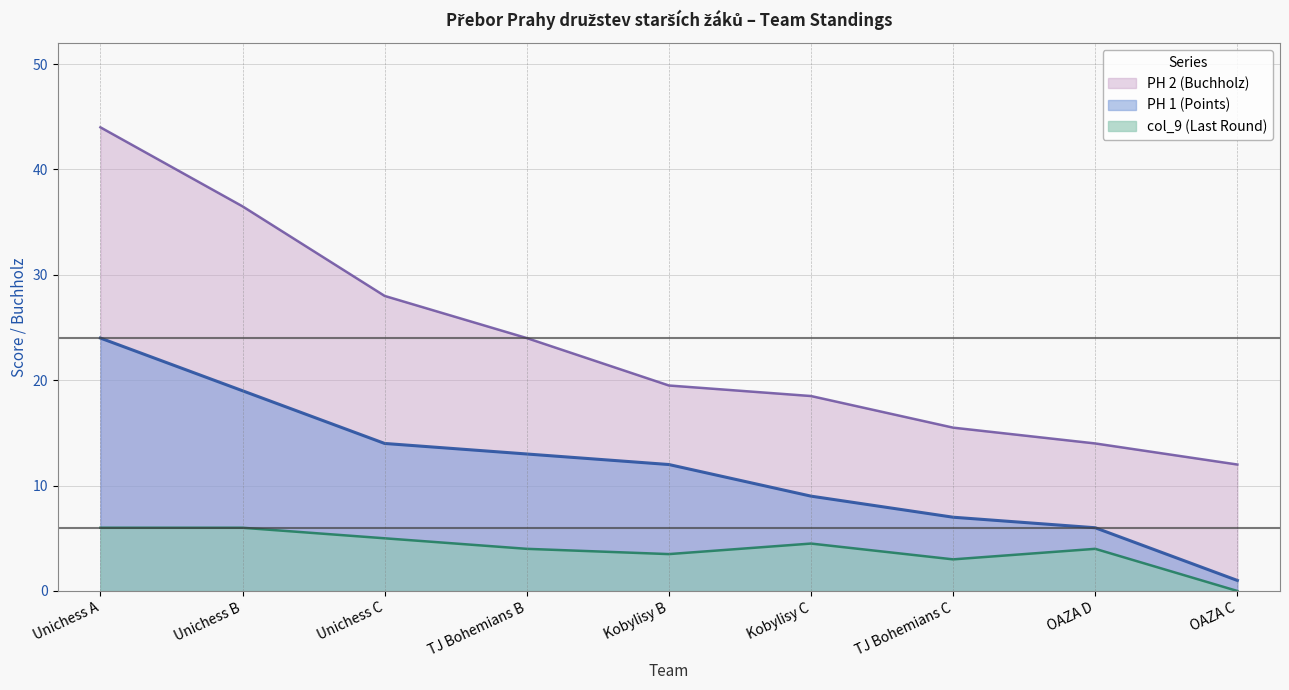

At which category is the sum across all series the highest?

Unichess A